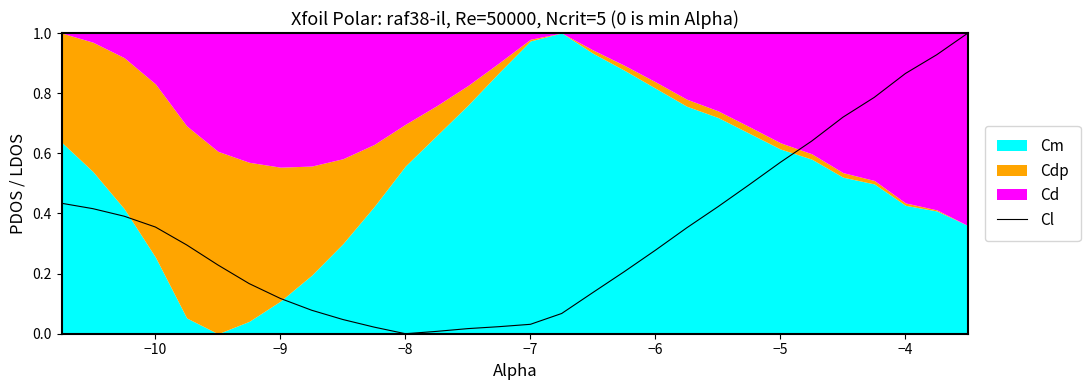

True or false: there are more than 1 points higher than both neighbors.

False